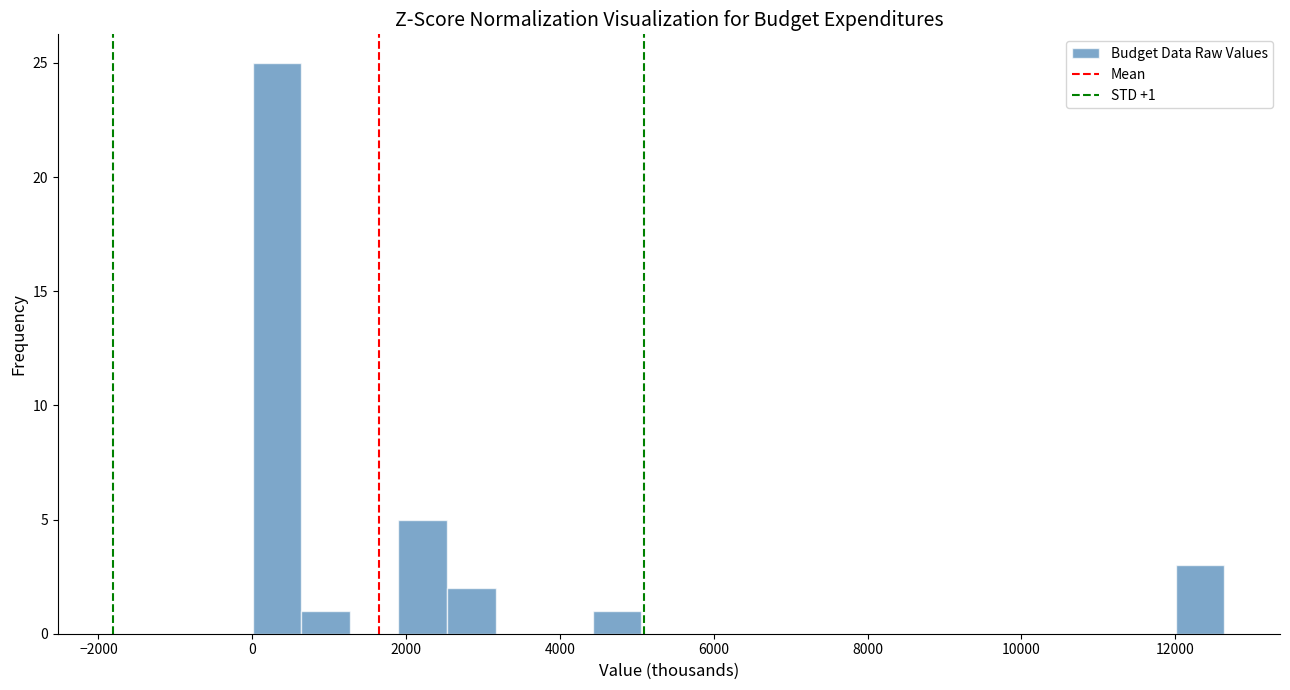

Read against the x-axis, roughly where is the centre of the tallest bar?

400